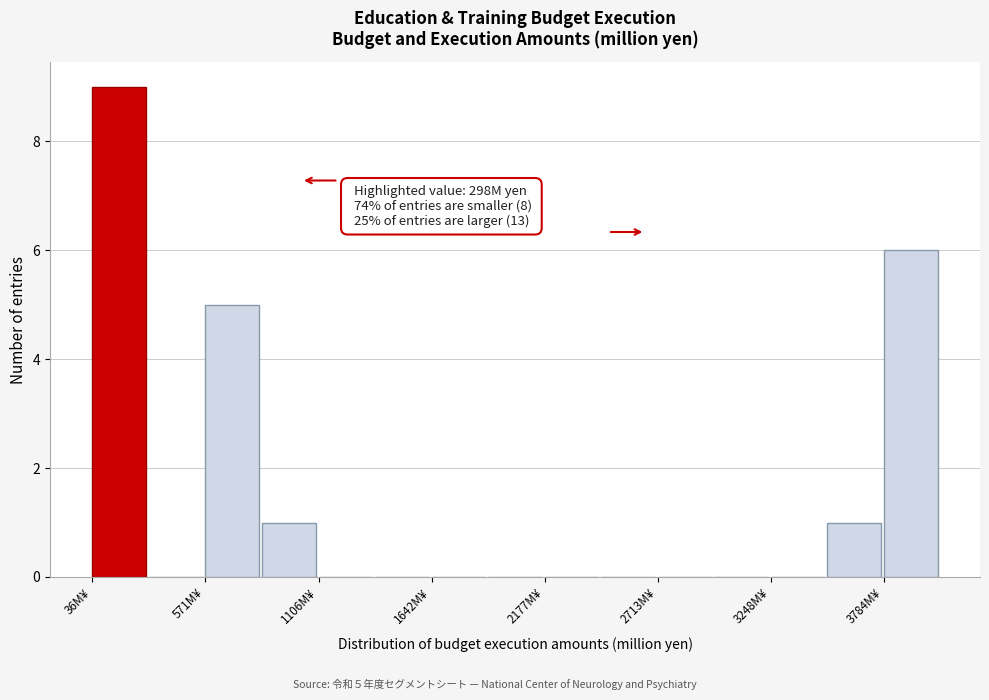

Read against the x-axis, roughly where is the centre of the tallest bar?

200